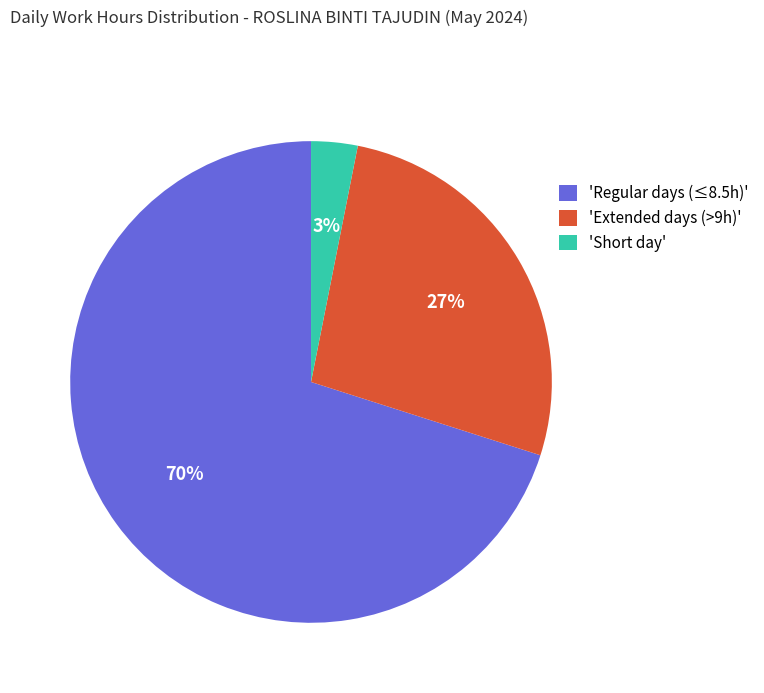

Combined, do 'Short day' and 'Regular days (≤8.5h)' account for over 50%?

Yes